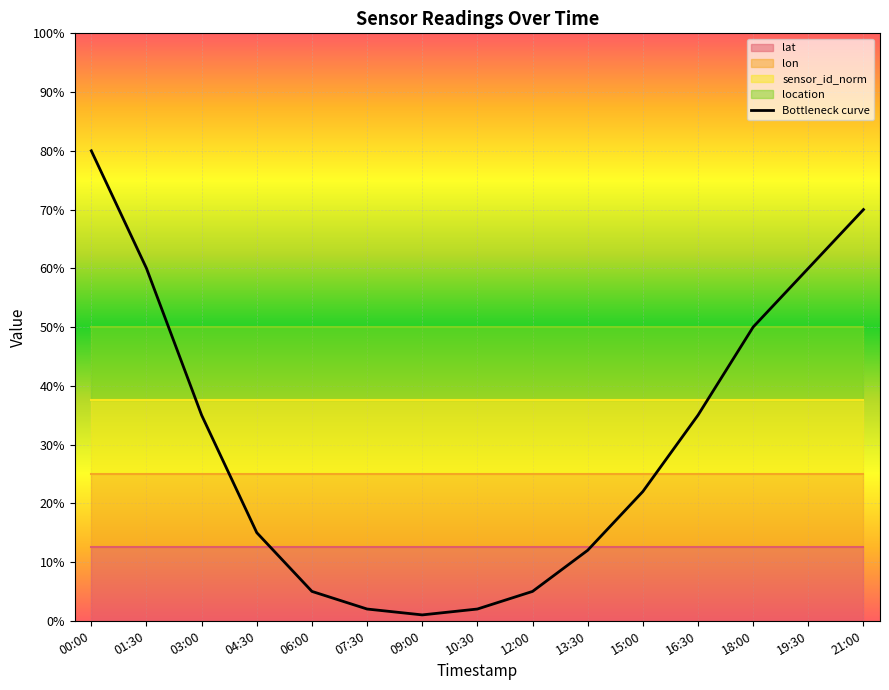

Which category has the highest value across all series?

00:00